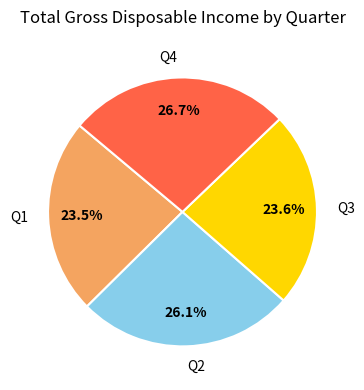

Which category has the smallest portion of the pie?

Q1